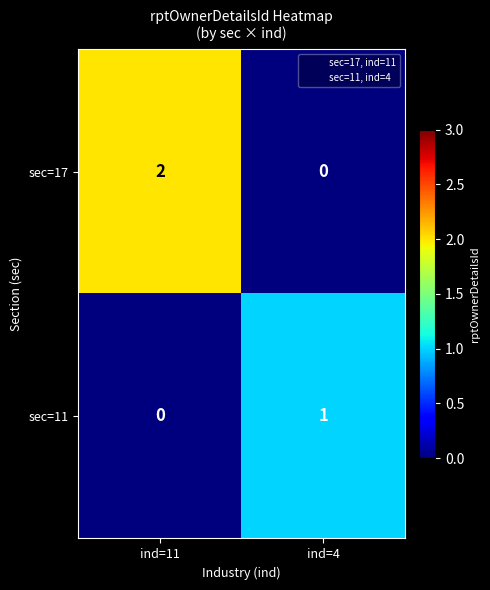

The value of sec=17 at ind=4 is 1. True or false?

False